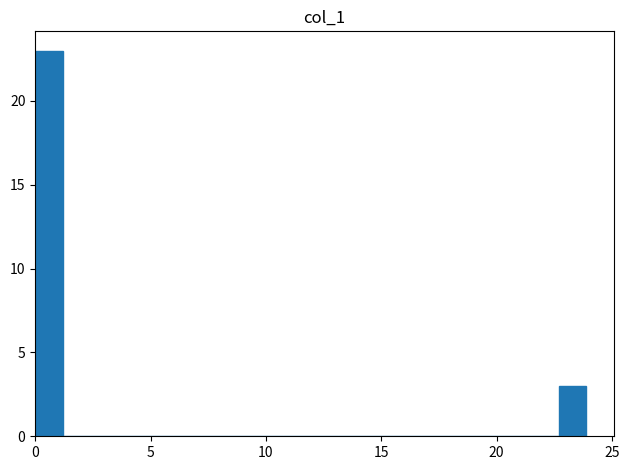

Around what value on the x-axis is the tallest bar? Give the approximate position of its centre, as read against the axis.

0.5